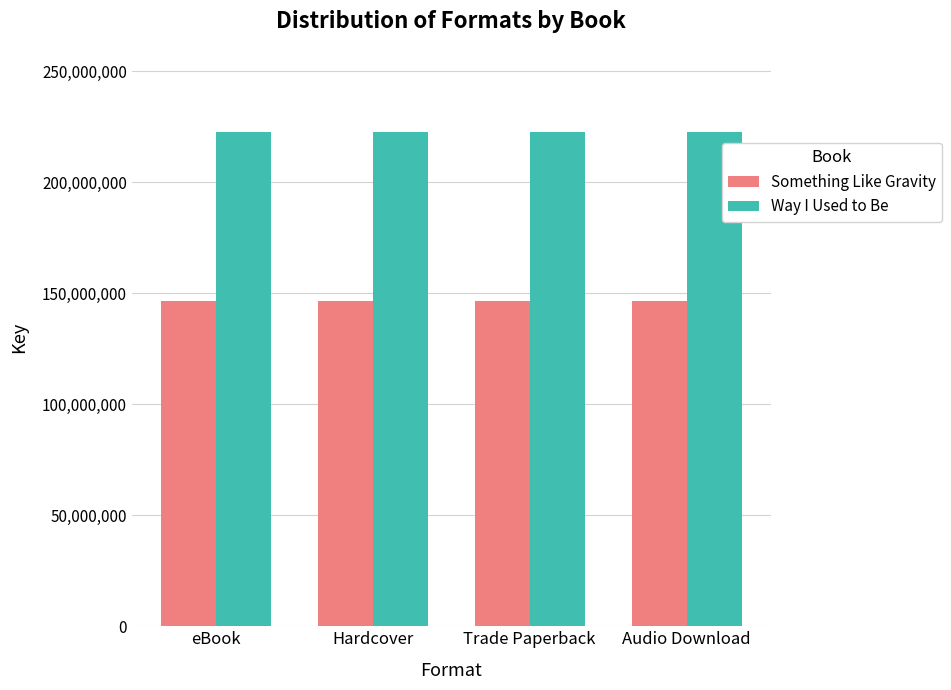

How many series are shown in this chart?

2